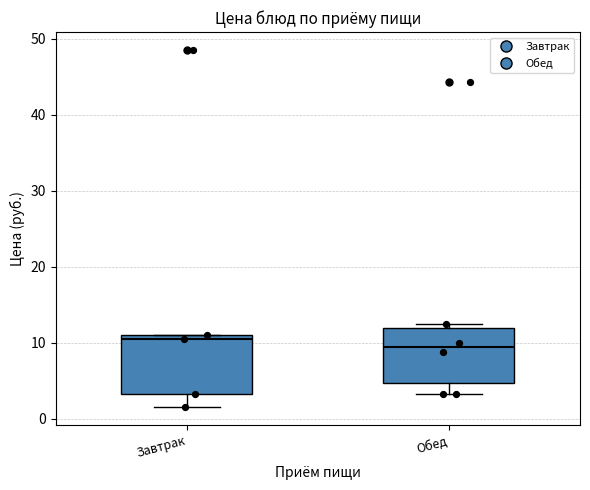

Where does the lower whisker of the box for Обед end on the y-axis? The values are not printed on the chart, so give them approximately, as read against the axis.

3